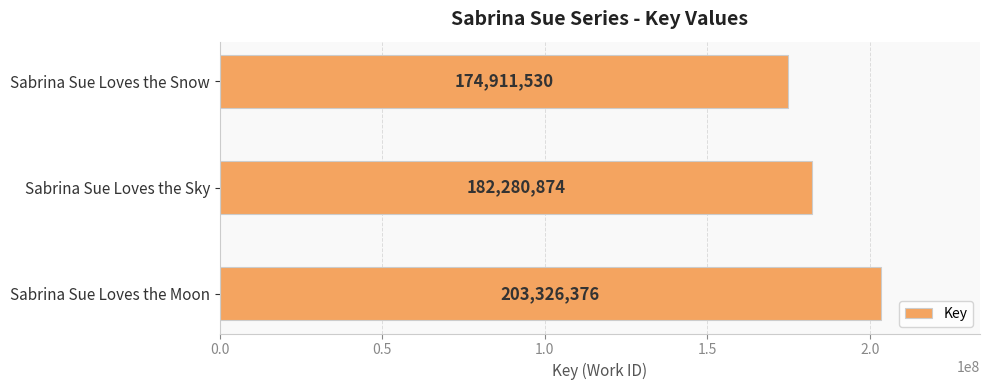

Reading top to bottom, what are all the values shown in this chart?

Sabrina Sue Loves the Snow=174911530	Sabrina Sue Loves the Sky=182280874	Sabrina Sue Loves the Moon=203326376